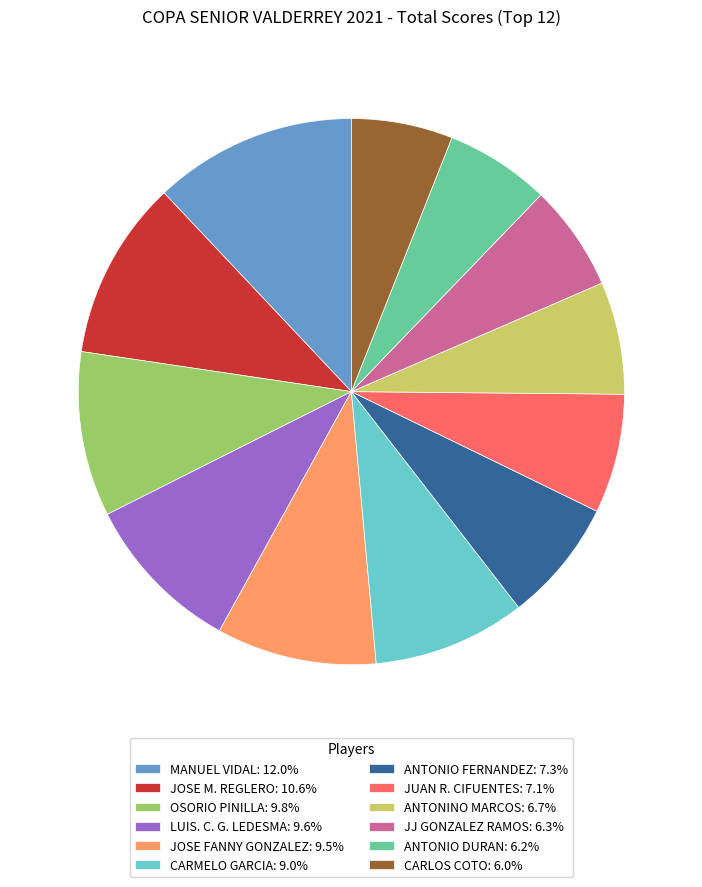

Does MANUEL VIDAL represent more than half of the total?

No